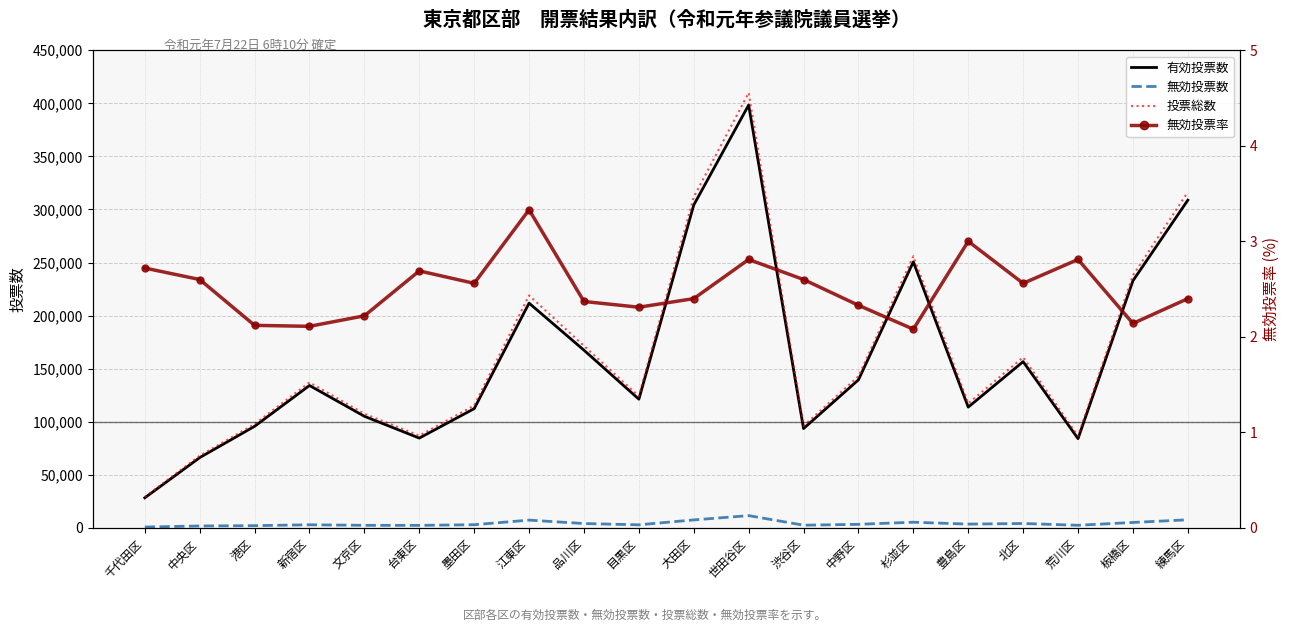

True or false: 無効投票数 has a value of 3541.5 at 渋谷区.

False